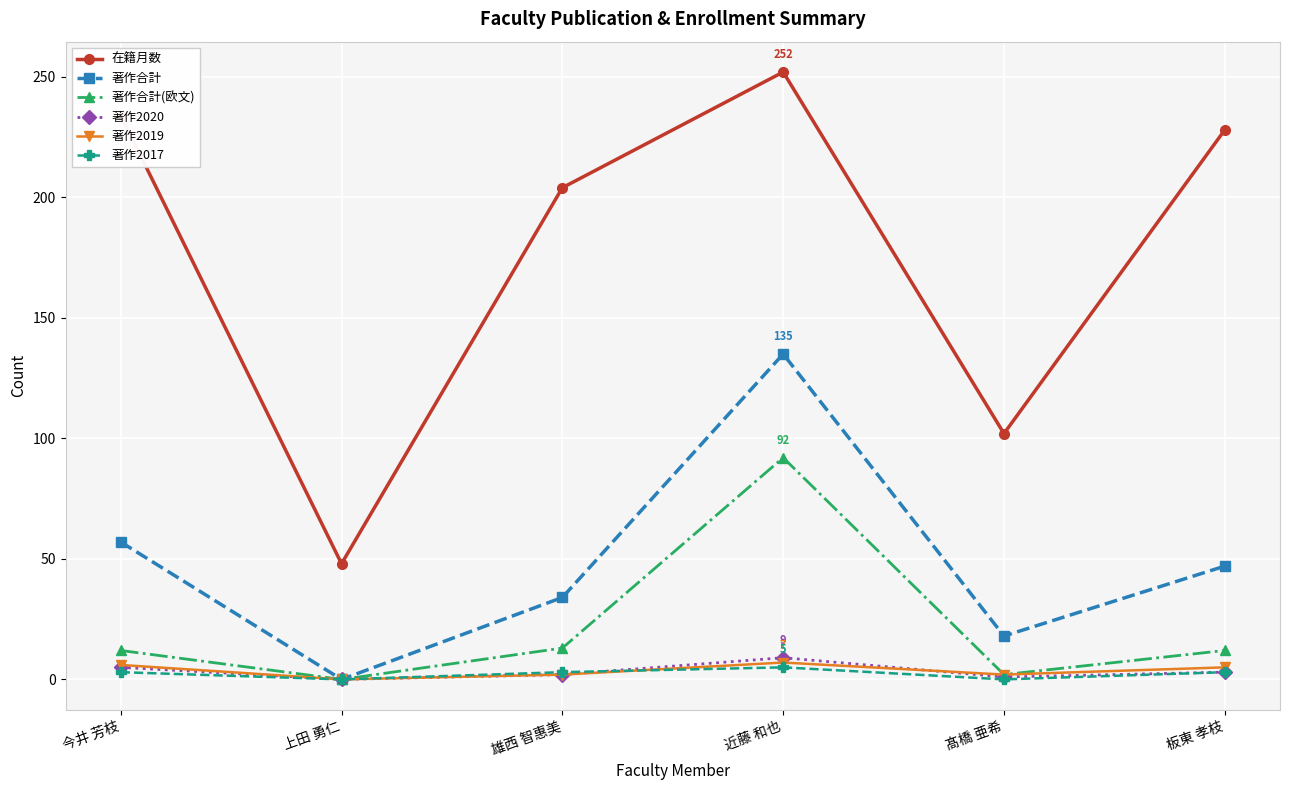

What is the label of the 1st point from the left?

今井 芳枝